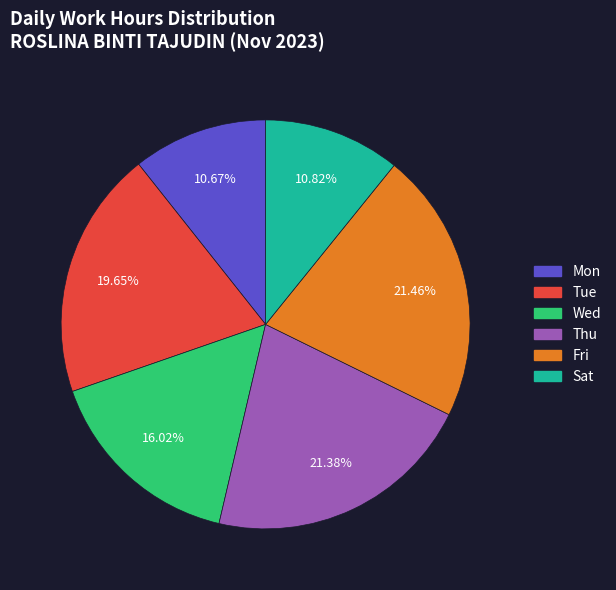

Is there a majority slice in this chart?

No